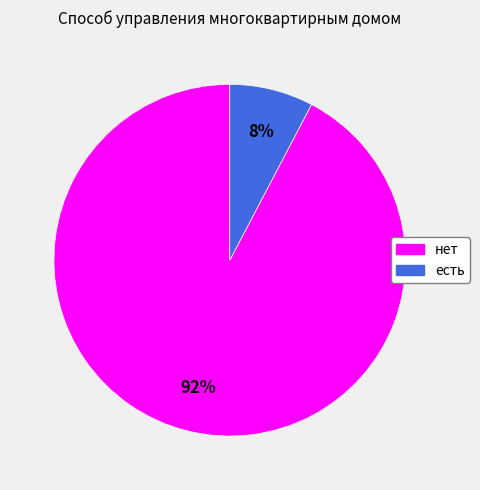

True or false: нет accounts for 82% of the total.

False